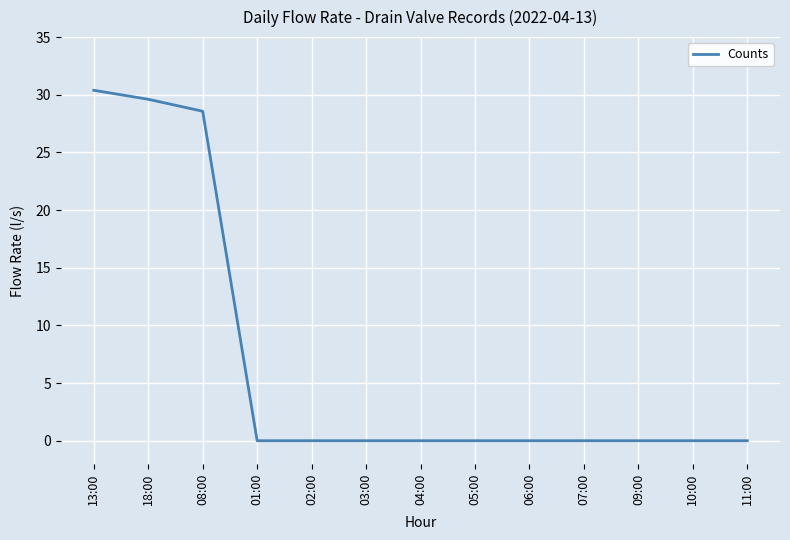

What is the difference between the maximum and minimum values?

30.4